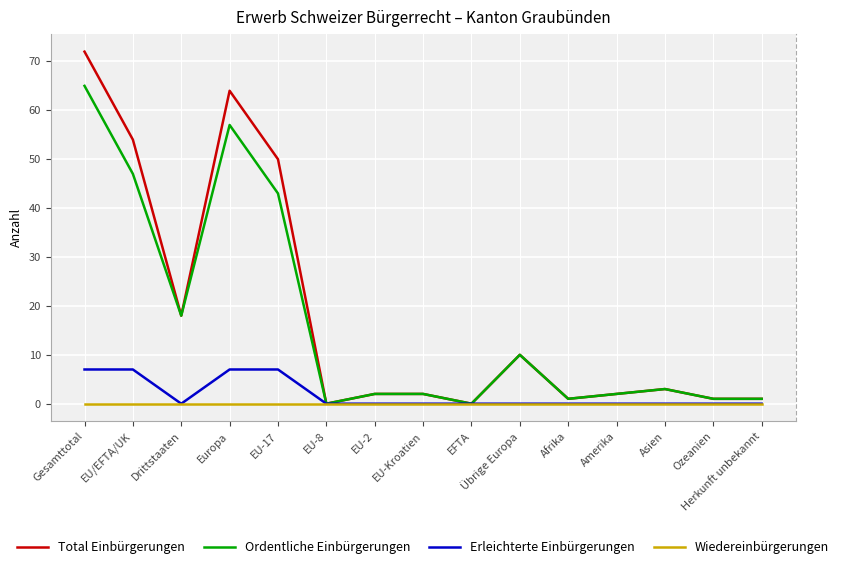

True or false: Erleichterte Einbürgerungen has a value of -5 at Übrige Europa.

False